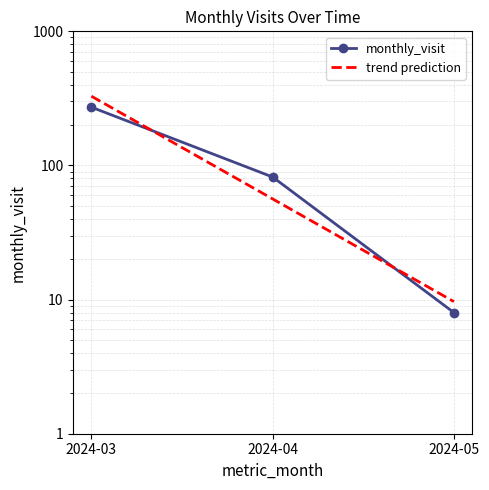

Reading left to right, extract all data points from this chart.

monthly_visit: 2024-03=272.0	2024-04=82.0	2024-05=8.0
trend prediction: 2024-03=328.3	2024-04=56.3	2024-05=9.7